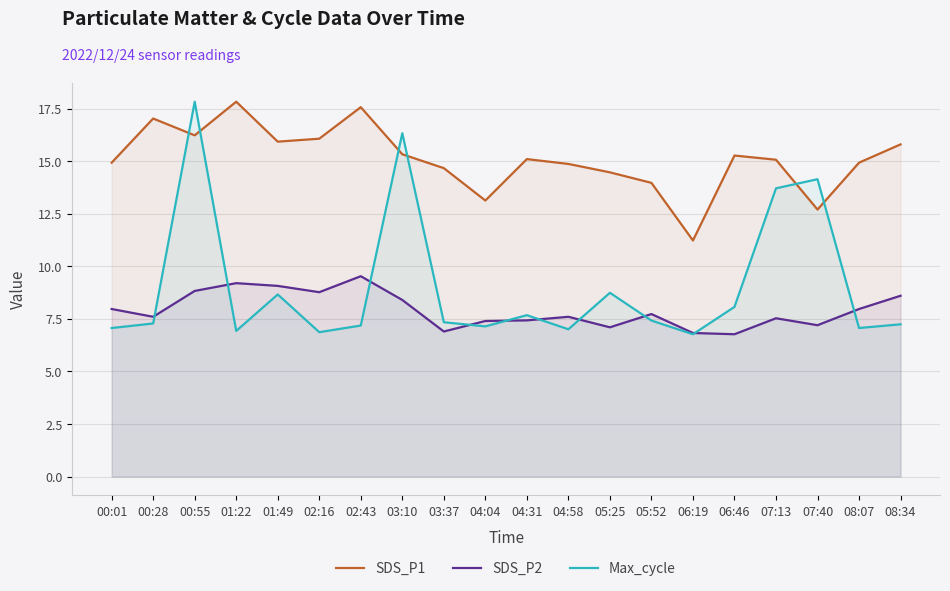

True or false: SDS_P1 has more than 2 points higher than both neighbors.

True